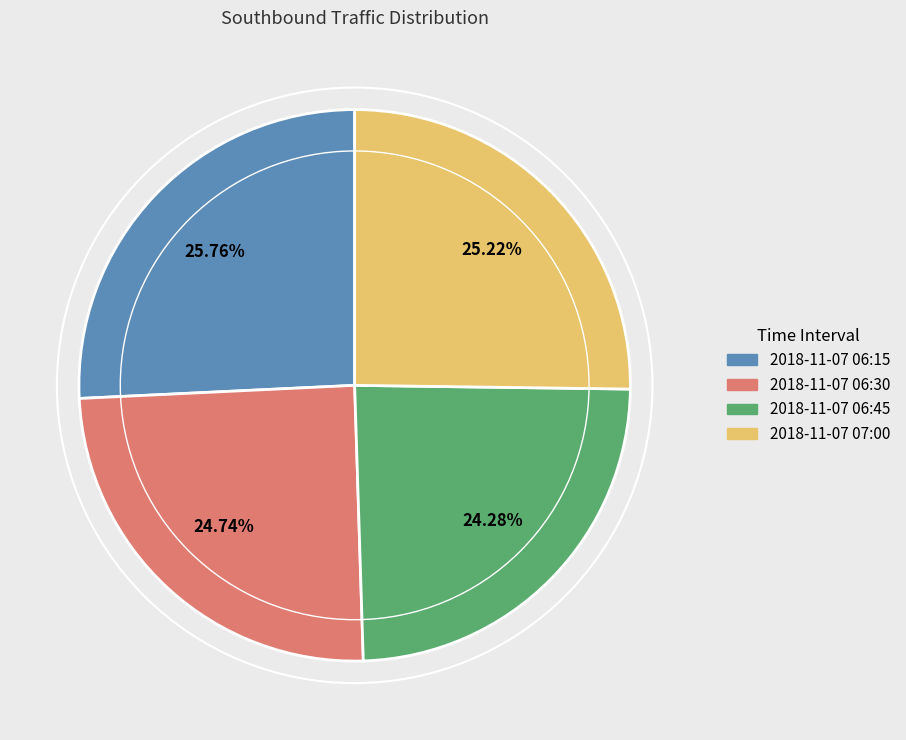

Does any single category account for the majority?

No